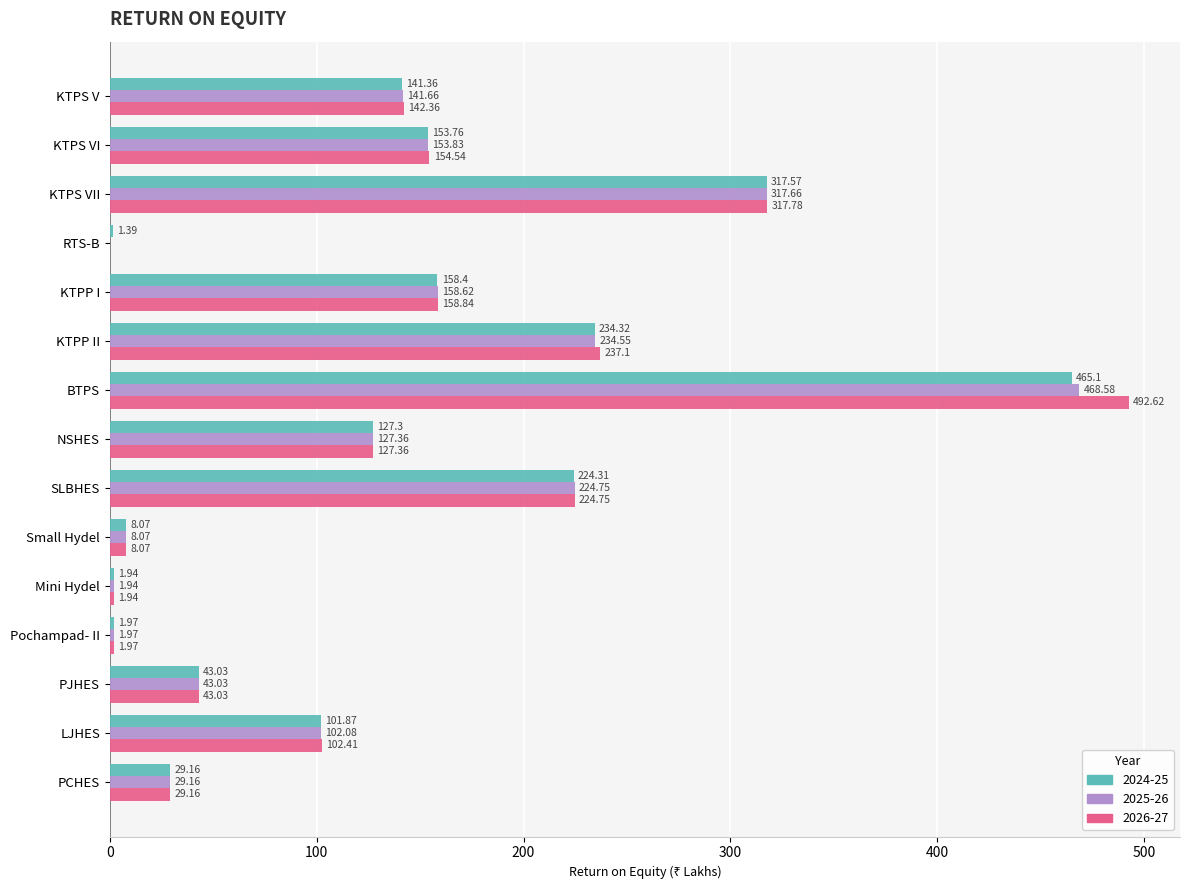

At which category is the sum across all series the highest?

BTPS